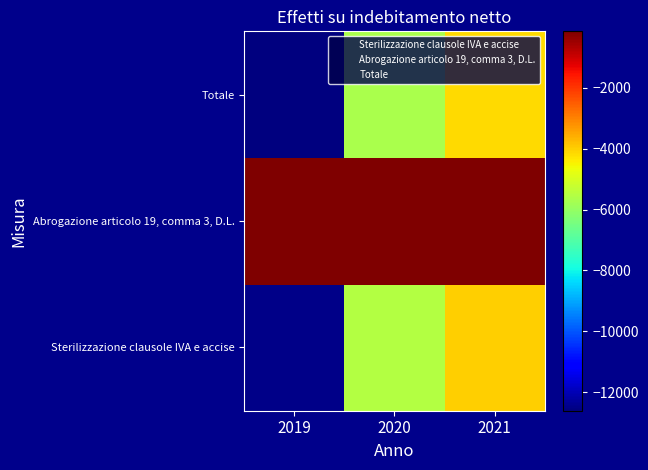

Reading left to right, transcribe all the data shown in this chart.

Sterilizzazione clausole IVA e accise: 2019=-12471.9	2020=-5500.0	2021=-4000.8
Abrogazione articolo 19, comma 3, D.L.: 2019=-140.7	2020=-146.4	2021=-148.3
Totale: 2019=-12612.6	2020=-5646.4	2021=-4149.1